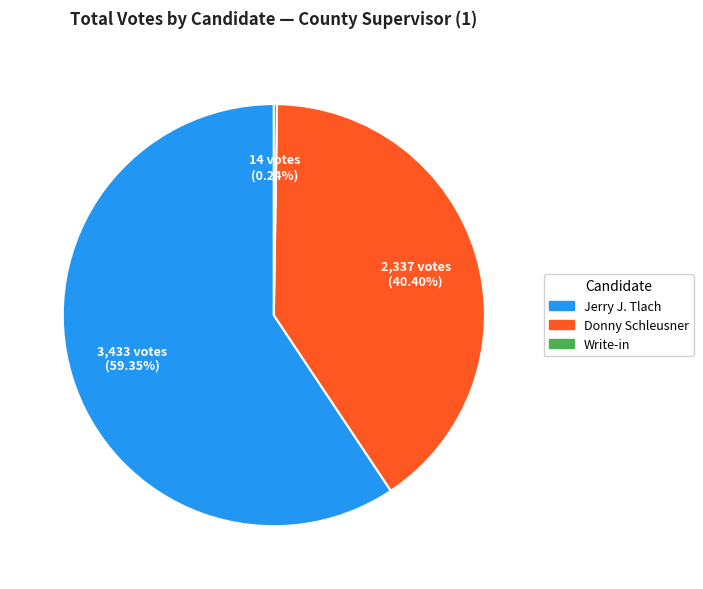

Does any single category account for the majority?

Yes